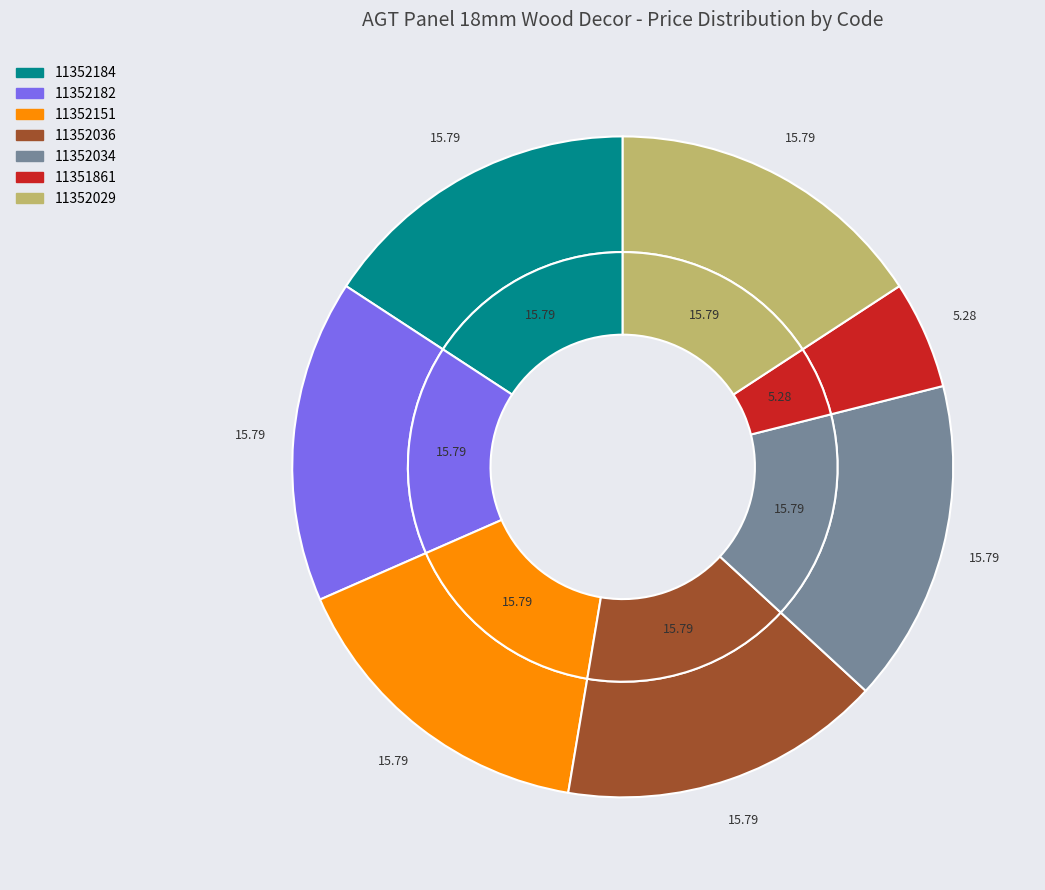

Is 11351861 the majority of the pie?

No